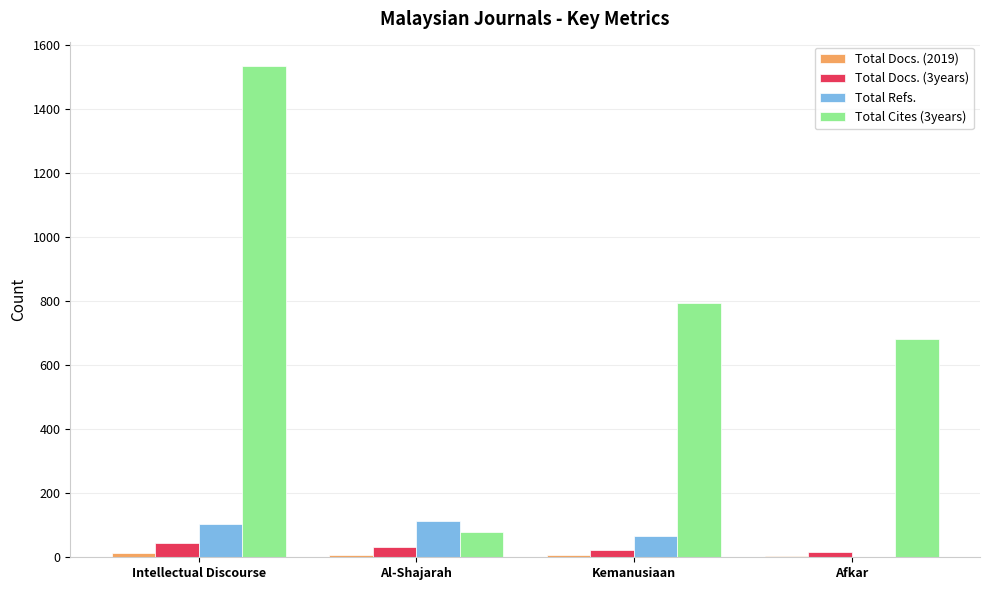

Between Intellectual Discourse and Kemanusiaan, which series saw the biggest shift?

Total Cites (3years)